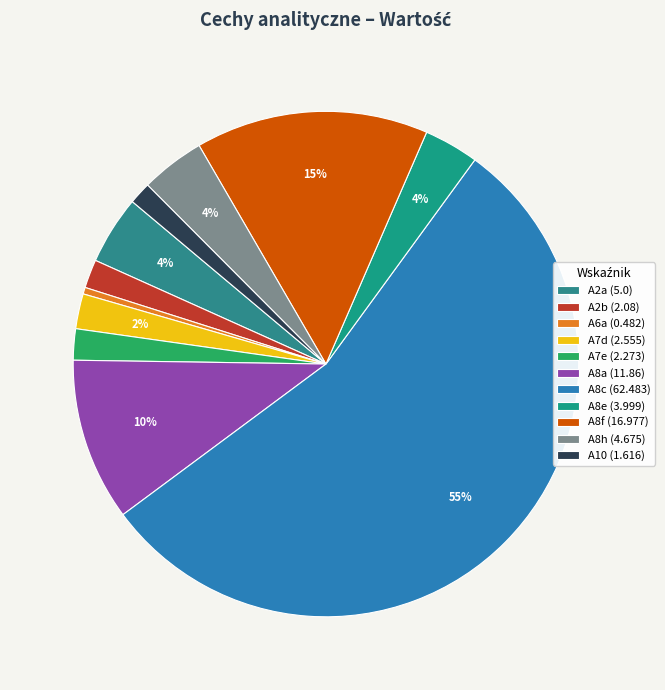

Is it true that A10 is 11% of the pie?

False